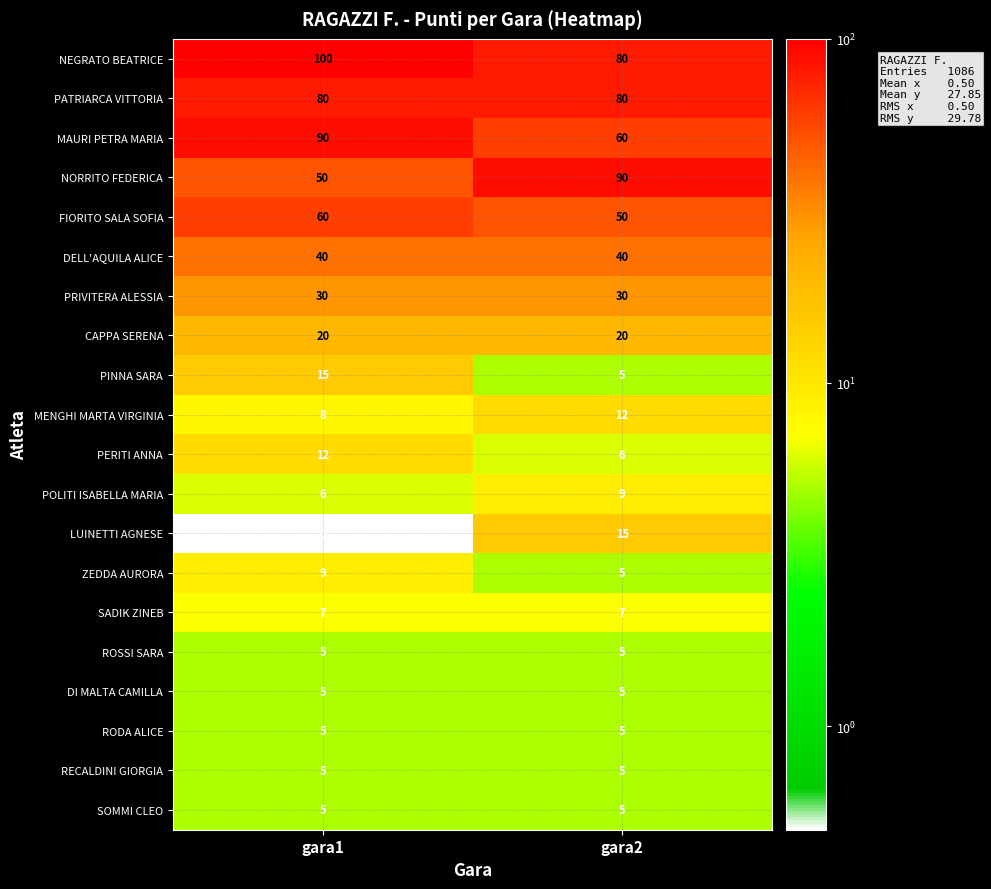

The DI MALTA CAMILLA series shows 5 at gara2. True or false?

True